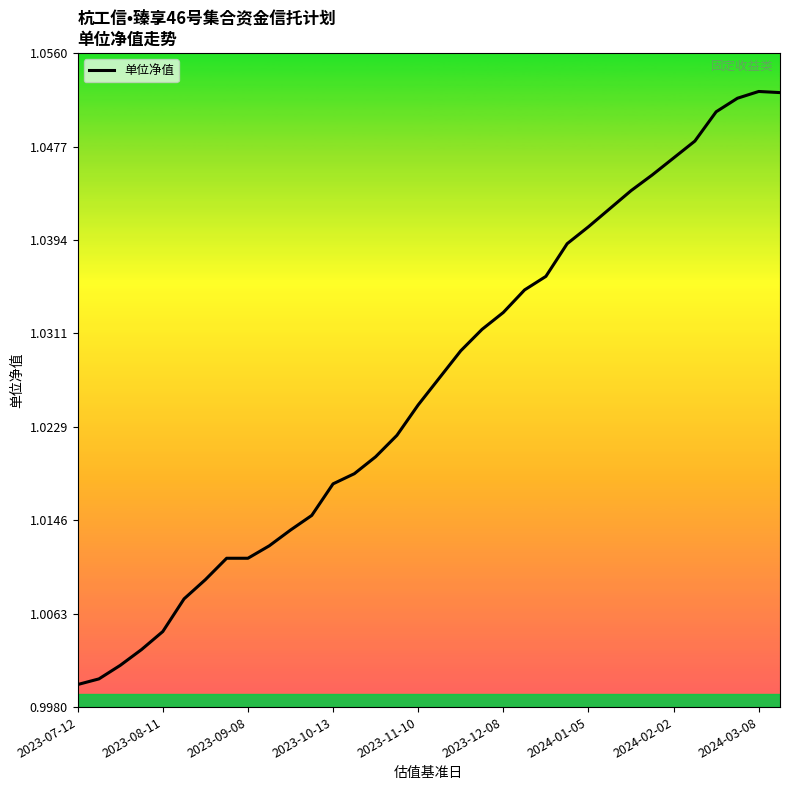

The chart shows a value of 1.7 at 2023-12-08. True or false?

False